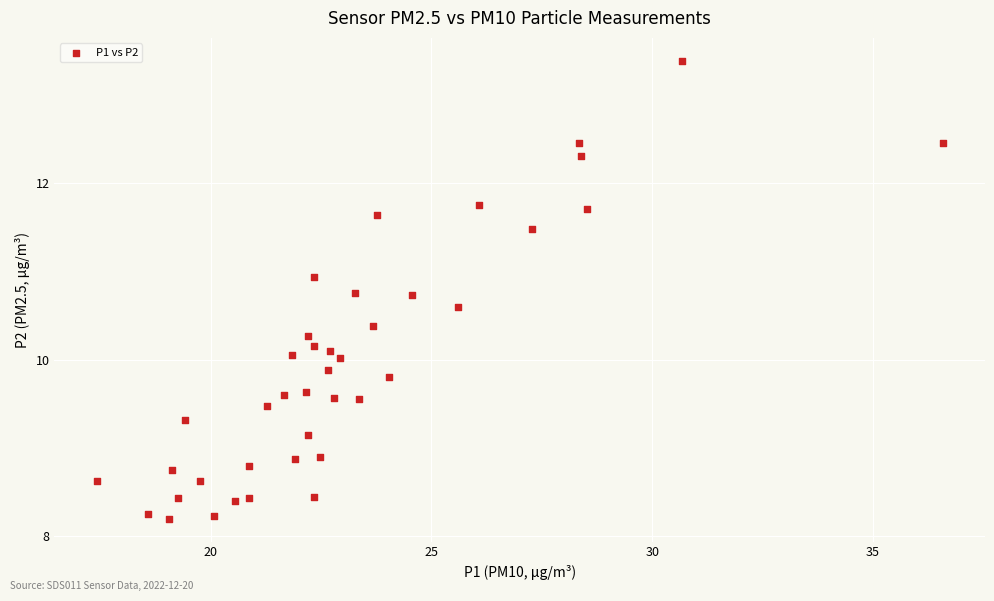

What is the range of Y values (max minus min)?

5.2